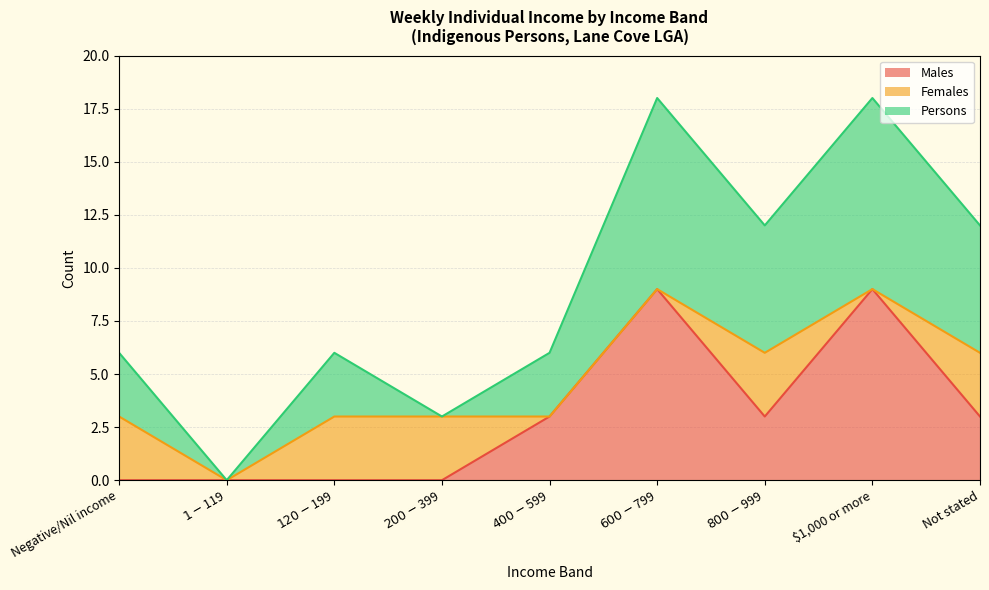

True or false: Persons and Males cross at least once.

False